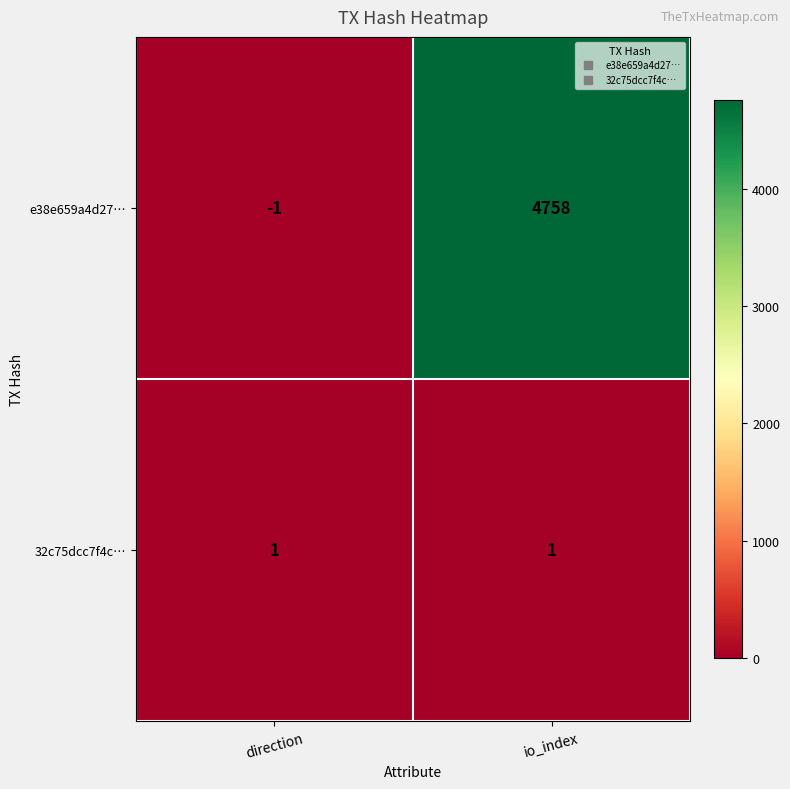

Is it true that e38e659a4d27… equals 0 at direction?

False